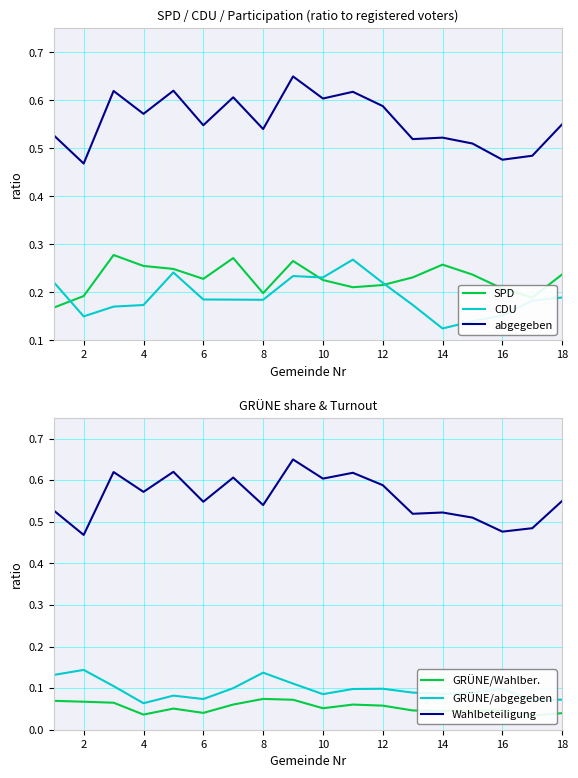

Does the chart display data point markers on the line(s)?

No